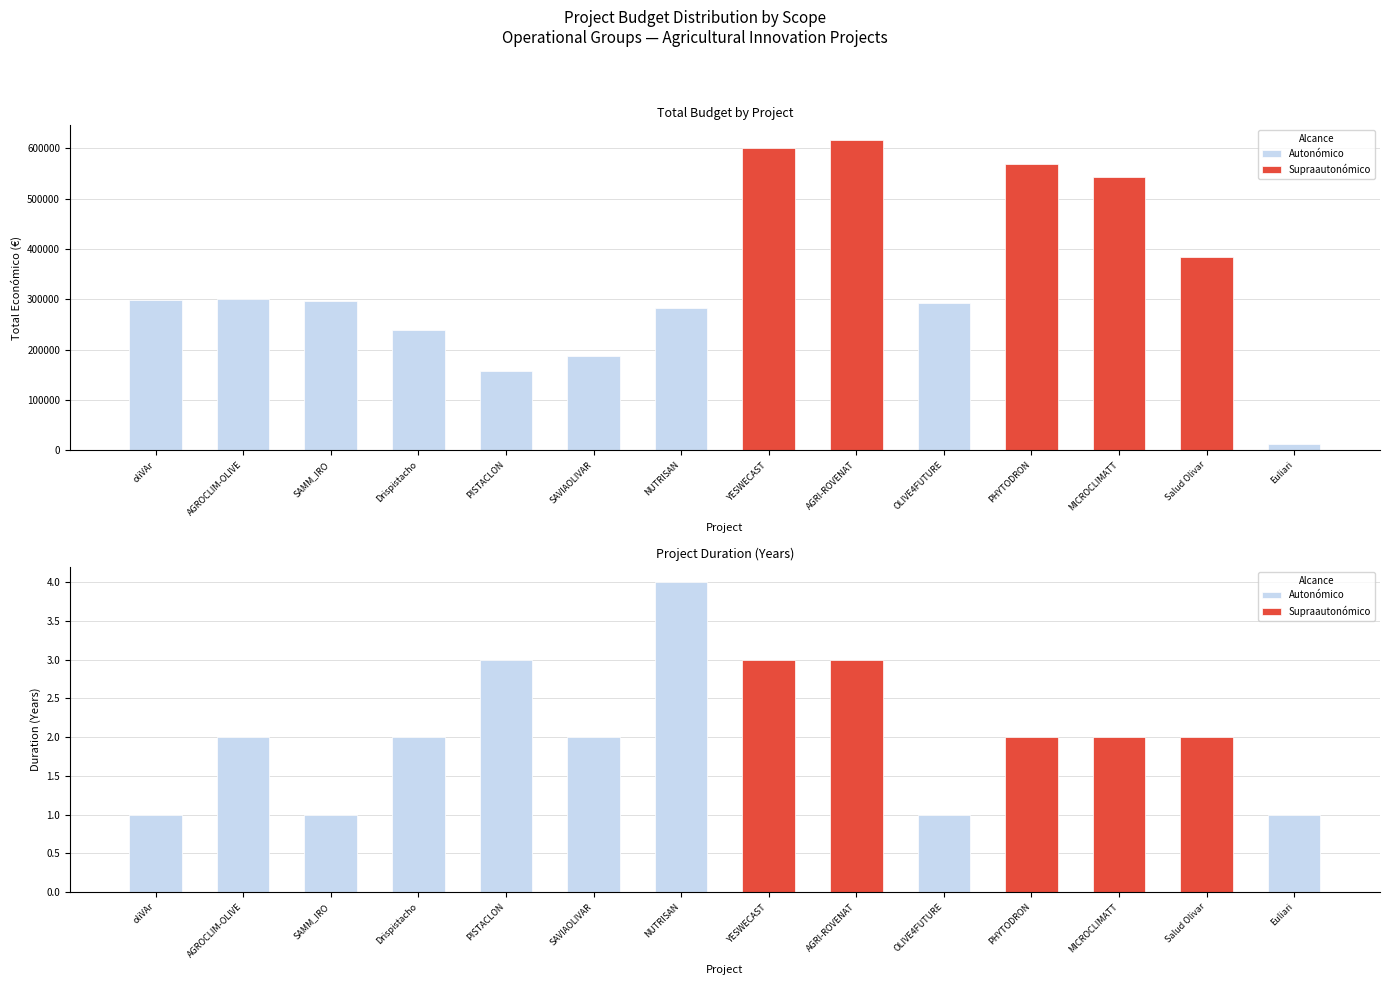

Which series has the largest total across all categories?

Autonómico